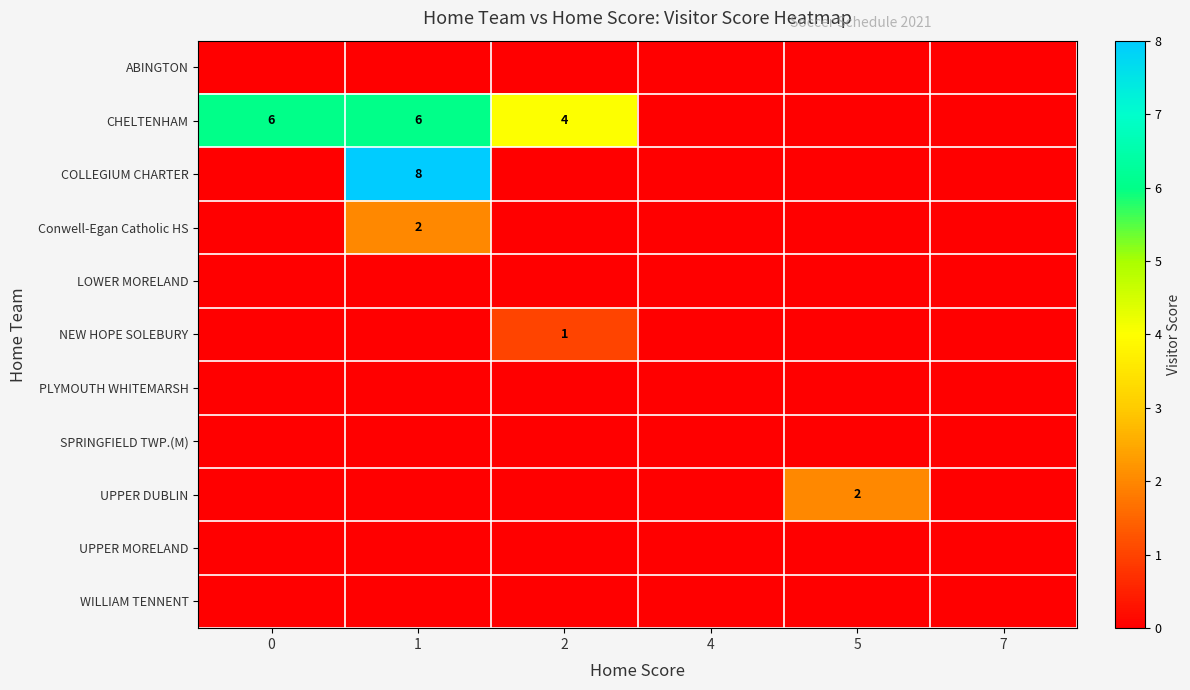

The COLLEGIUM CHARTER series shows 11 at 1. True or false?

False